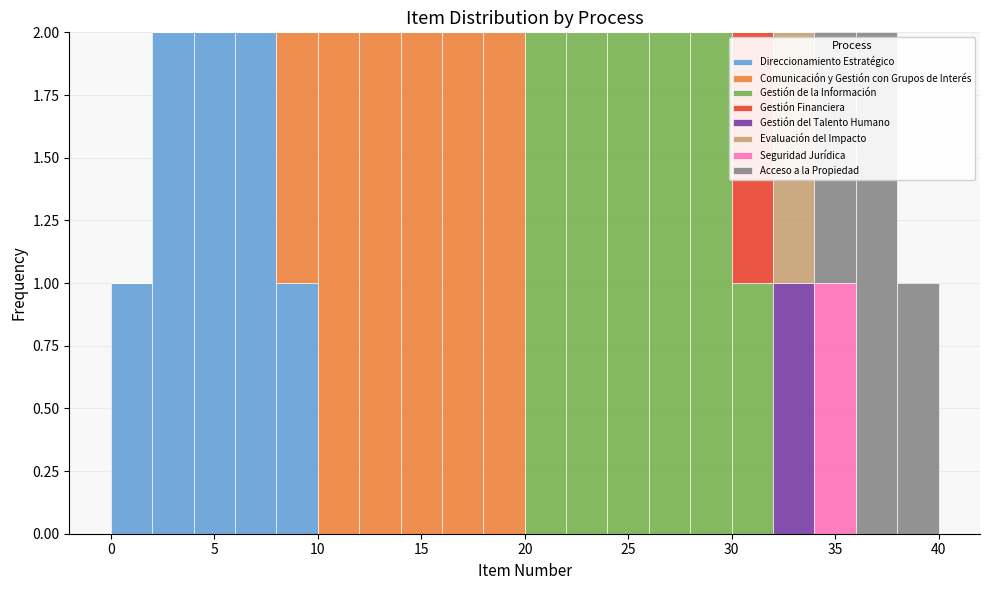

What is the total height of the stacked bar covering 36 to 38 on the x-axis? The values are not printed on the chart, so give them approximately, as read against the axis.

2